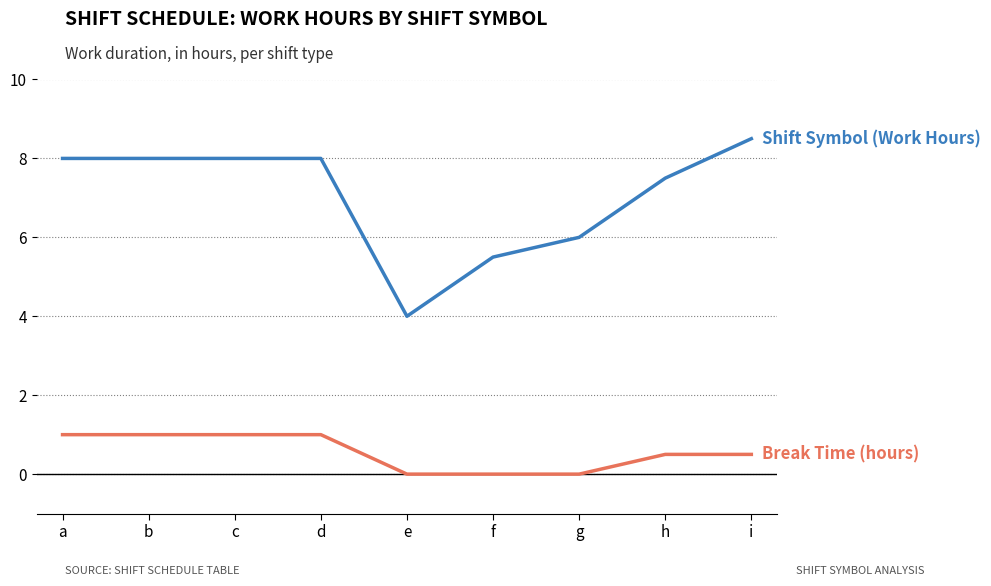

What is the spread (max minus min) of values at f?

5.5